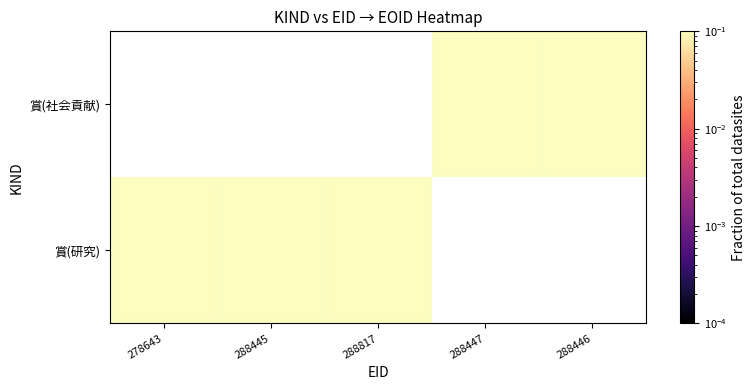

True or false: 賞(社会貢献) has a value of 0.1 at 288447.

False